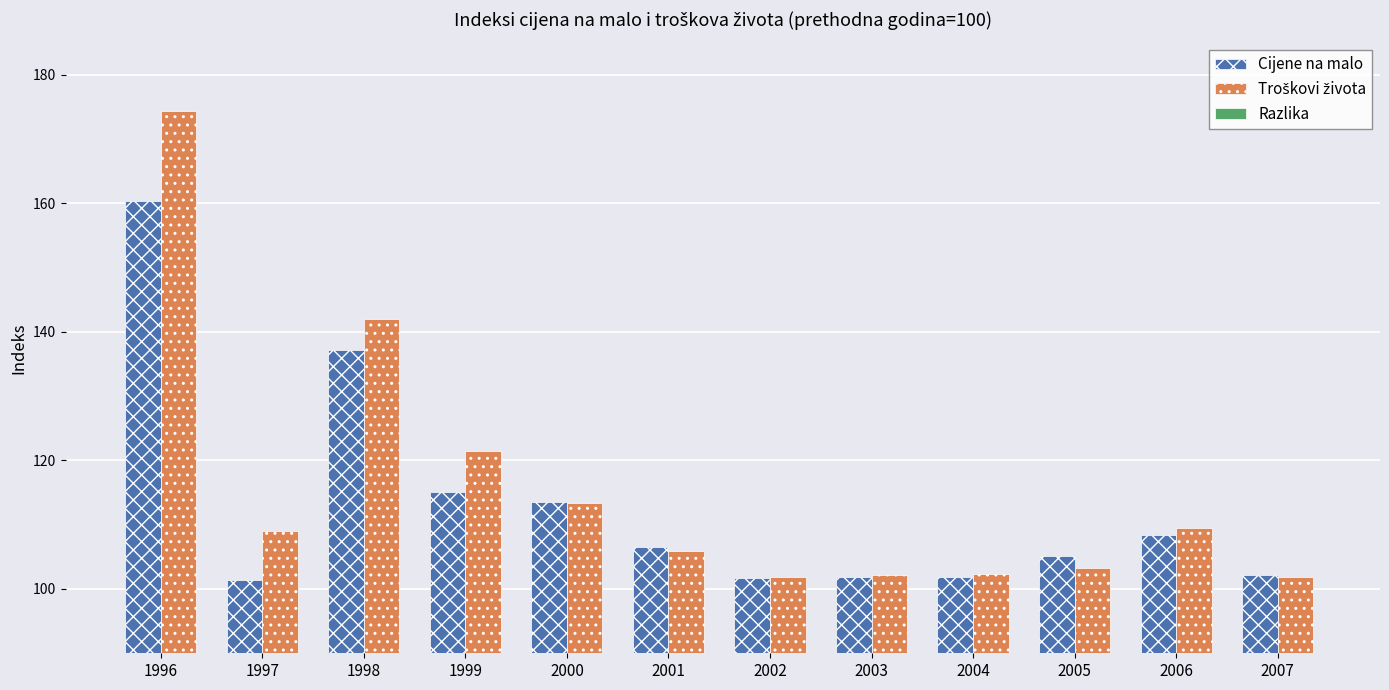

Is the value of Razlika at 1996 greater than the value of Troškovi života at 1996?

No